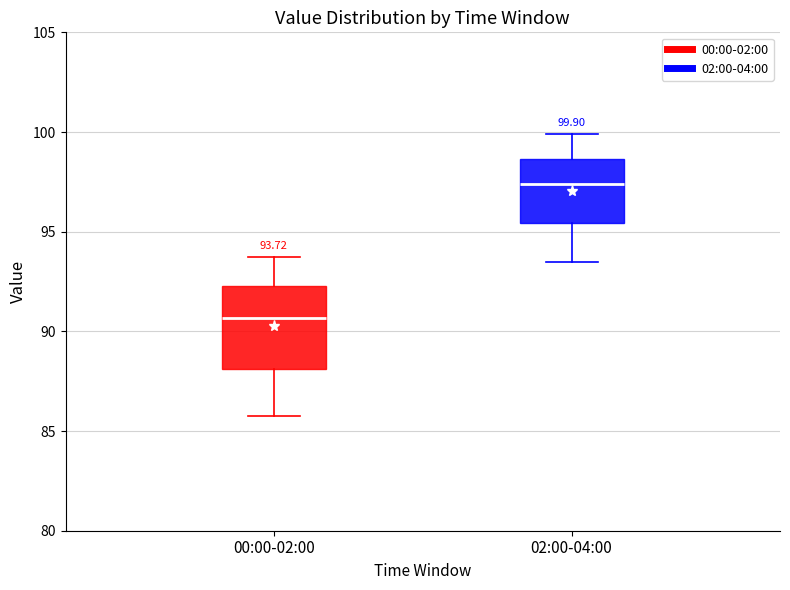

Comparing the boxes themselves (not the whiskers), which one is the tallest?

00:00-02:00